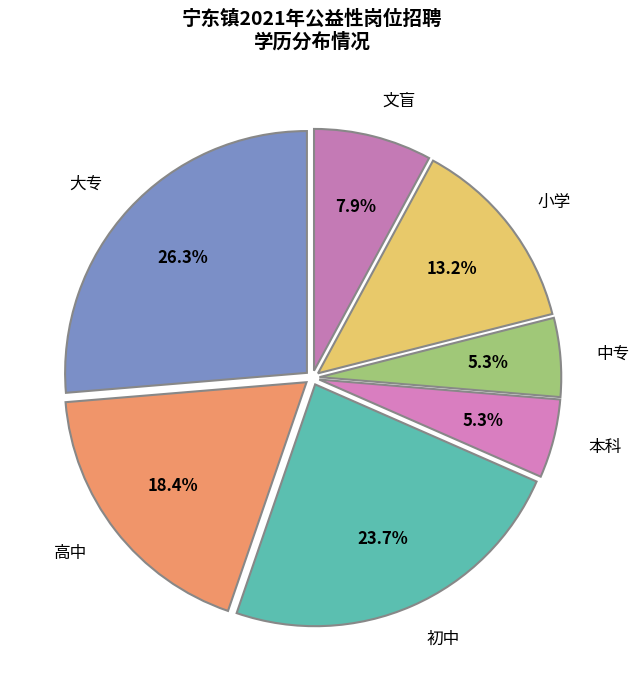

What is the smallest slice in the pie chart?

本科